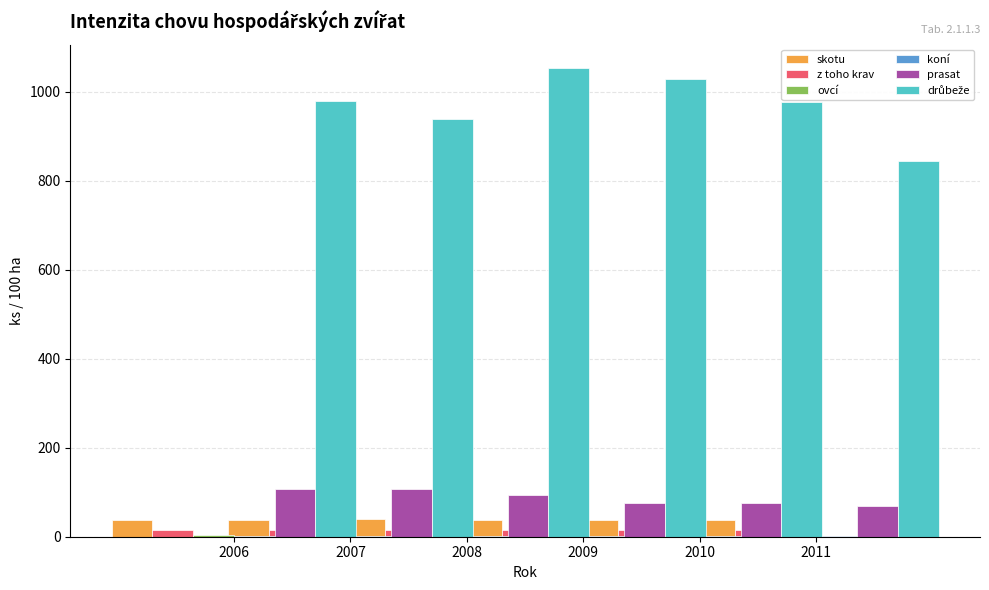

Which label corresponds to the smallest value in the chart?

2006